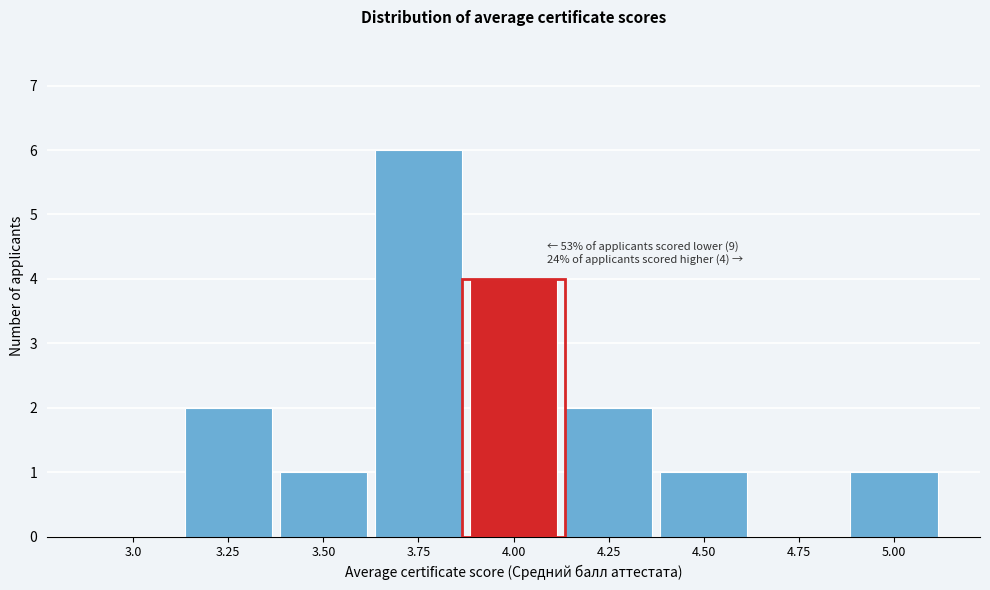

Reading left to right, extract all data points from this chart.

3.0=0	3.25=2	3.50=1	3.75=6	4.00=4	4.25=2	4.50=1	4.75=0	5.00=1